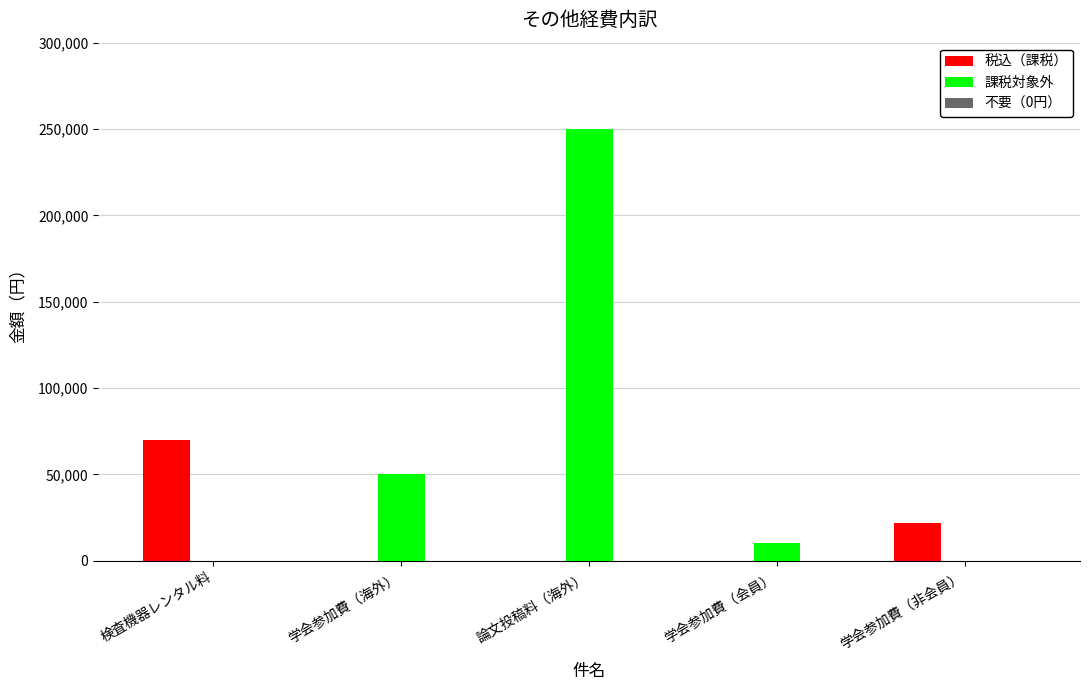

What is the sum of all 税込（課税） values?

91600